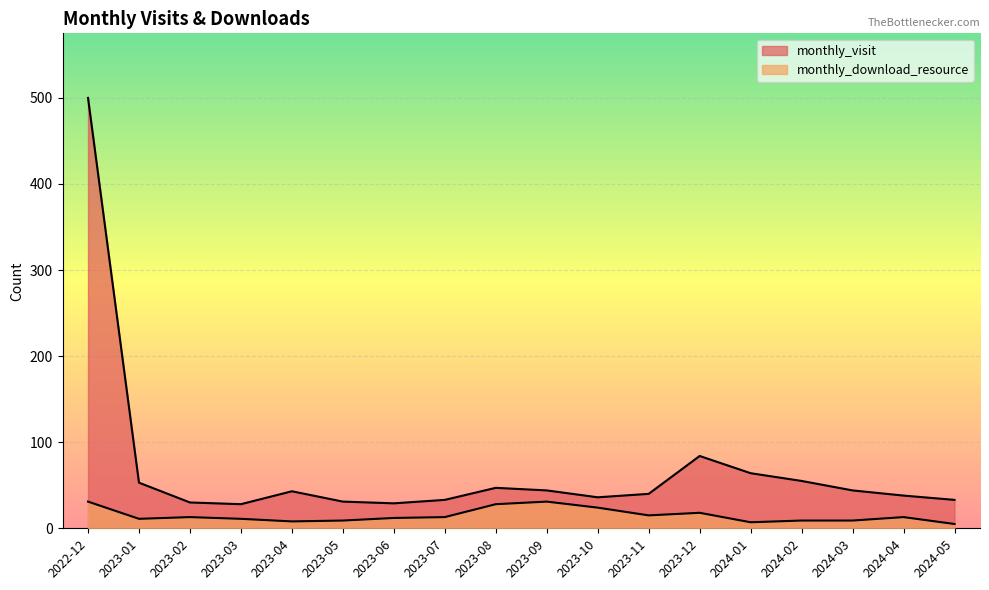

Between 2024-02 and 2024-05, which is larger?

2024-02